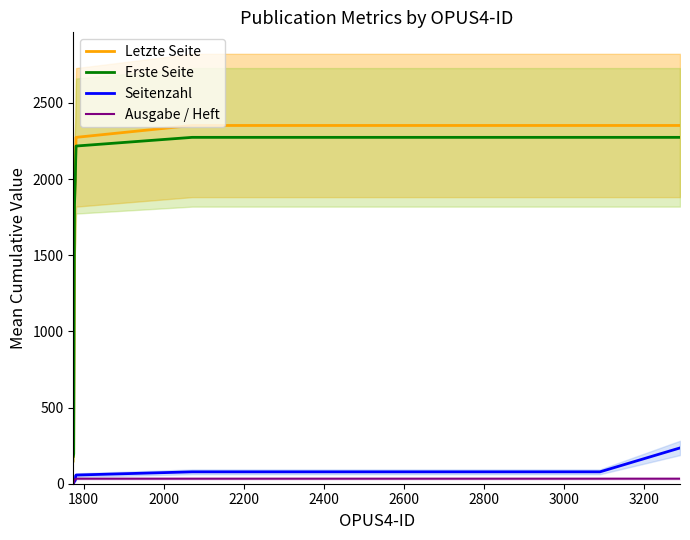

Which has a higher value, 1800 or 3200?

3200